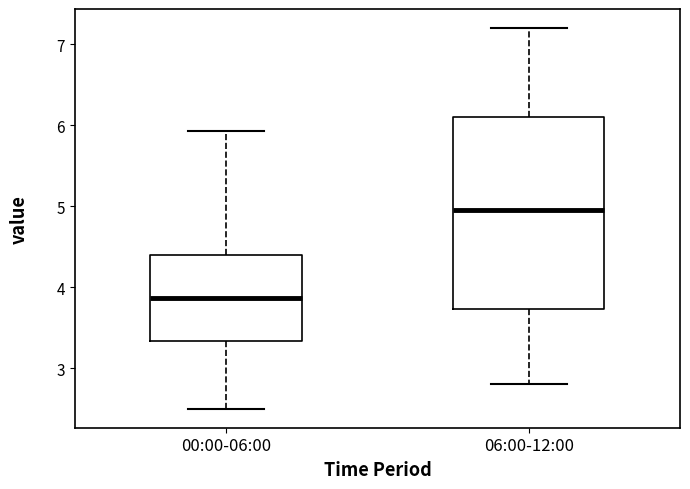

Which box has the lowest median line?

00:00-06:00